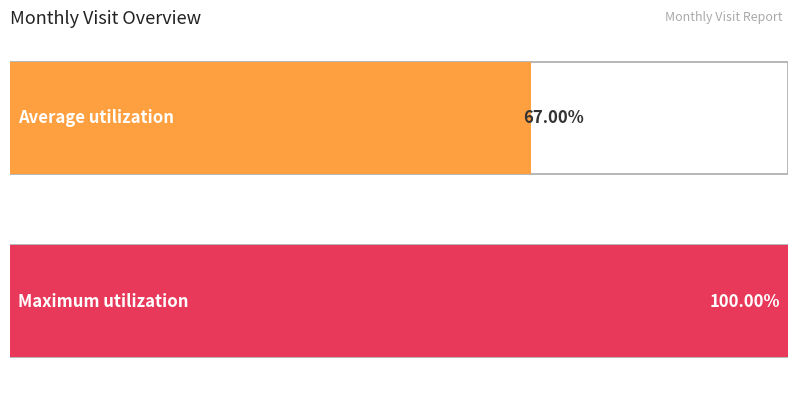

Are the bars grouped side by side (vs. stacked)?

No